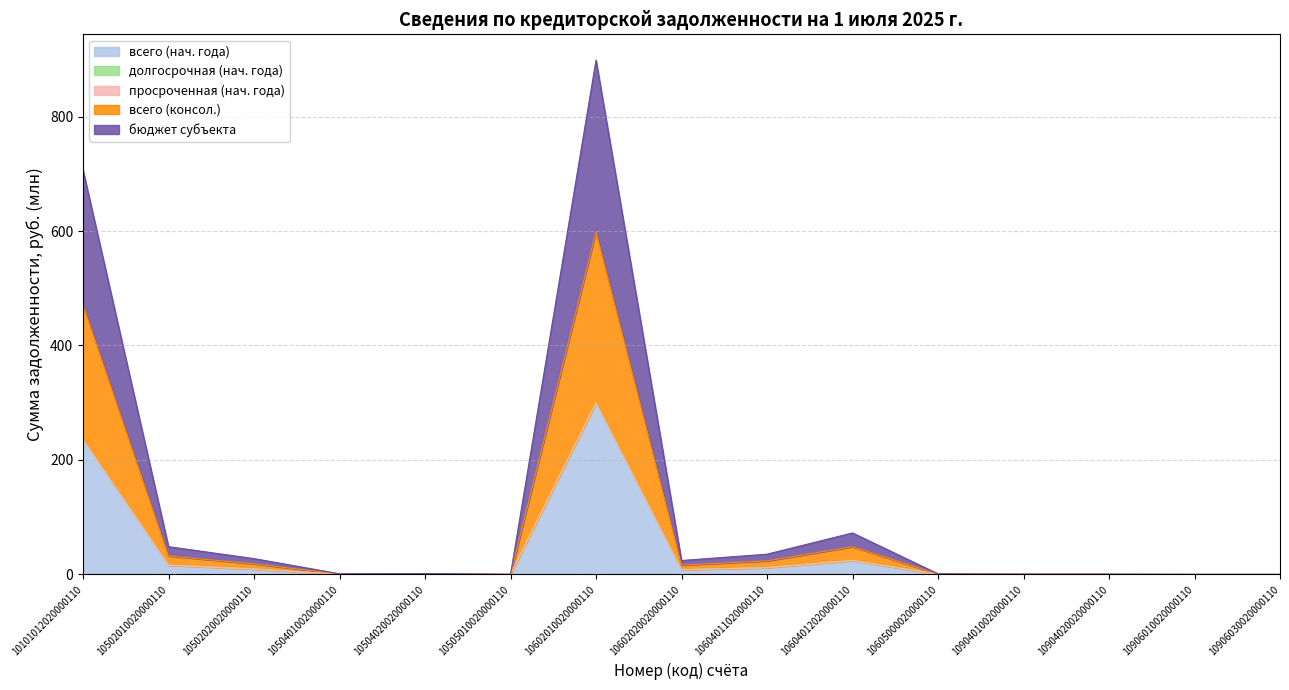

Where is бюджет субъекта nearest to the value 149?

10101012020000110